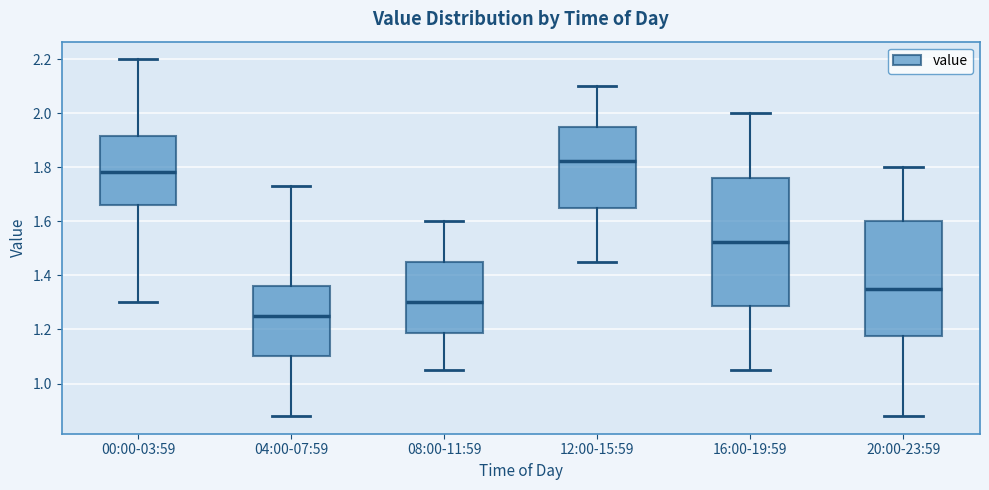

Reading left to right, transcribe this box plot: for each box, give where its median line is, the range the box spans, and where its two whiskers end, as read against the y-axis. The values are not printed on the chart, so give them approximately, as read against the axis.

00:00-03:59: median 1.78, box 1.66 to 1.92, whiskers 1.30 to 2.20
04:00-07:59: median 1.26, box 1.10 to 1.36, whiskers 0.88 to 1.74
08:00-11:59: median 1.30, box 1.18 to 1.46, whiskers 1.06 to 1.60
12:00-15:59: median 1.82, box 1.66 to 1.96, whiskers 1.46 to 2.10
16:00-19:59: median 1.52, box 1.28 to 1.76, whiskers 1.06 to 2.00
20:00-23:59: median 1.36, box 1.18 to 1.60, whiskers 0.88 to 1.80